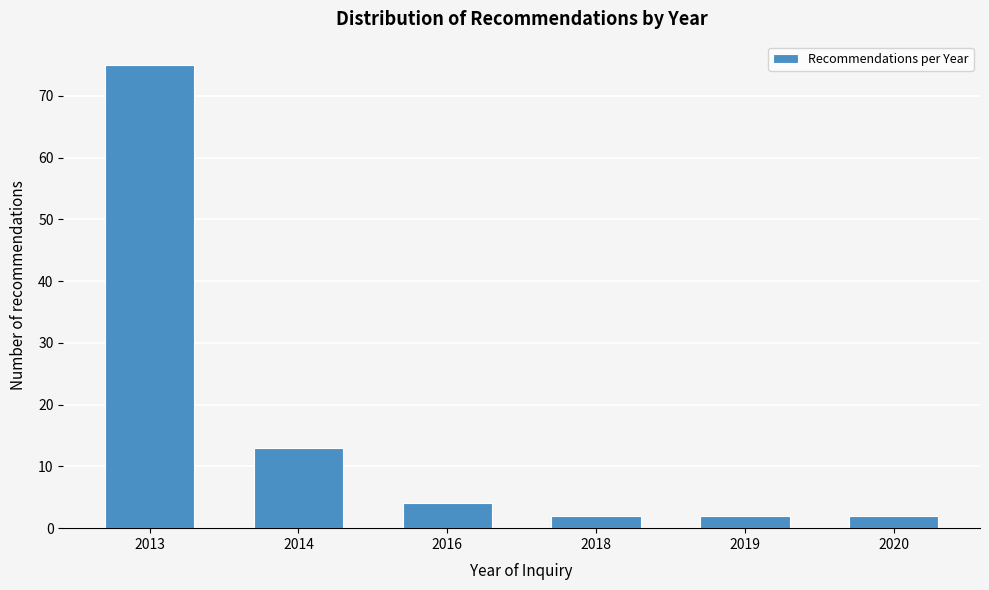

Reading right to left, what are all the values shown in this chart?

2020=2	2019=2	2018=2	2016=4	2014=13	2013=75